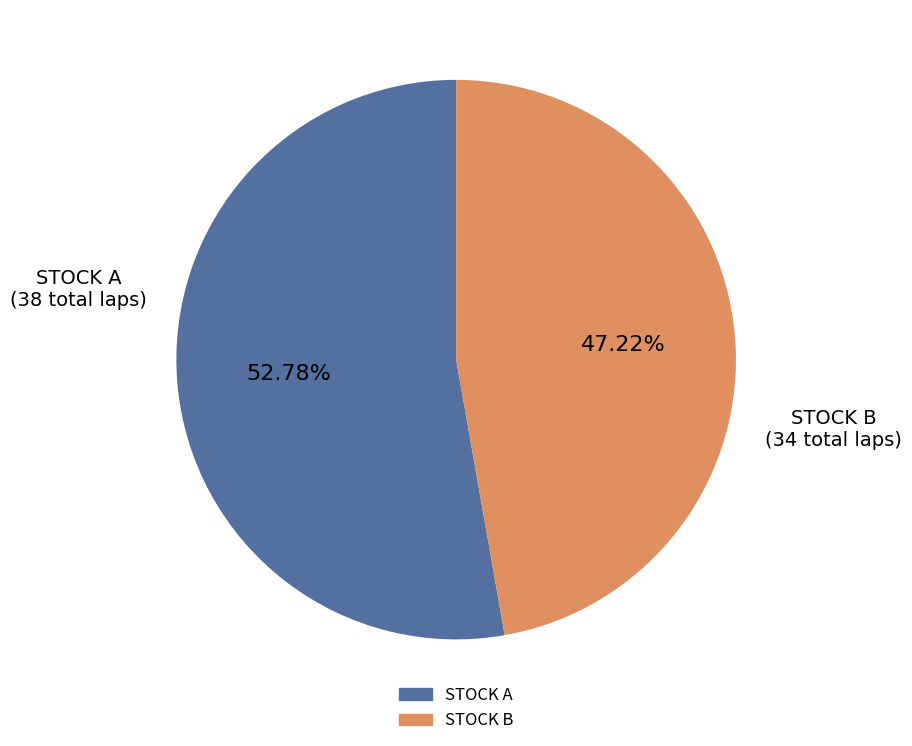

Is there any slice that represents more than half of the pie?

Yes